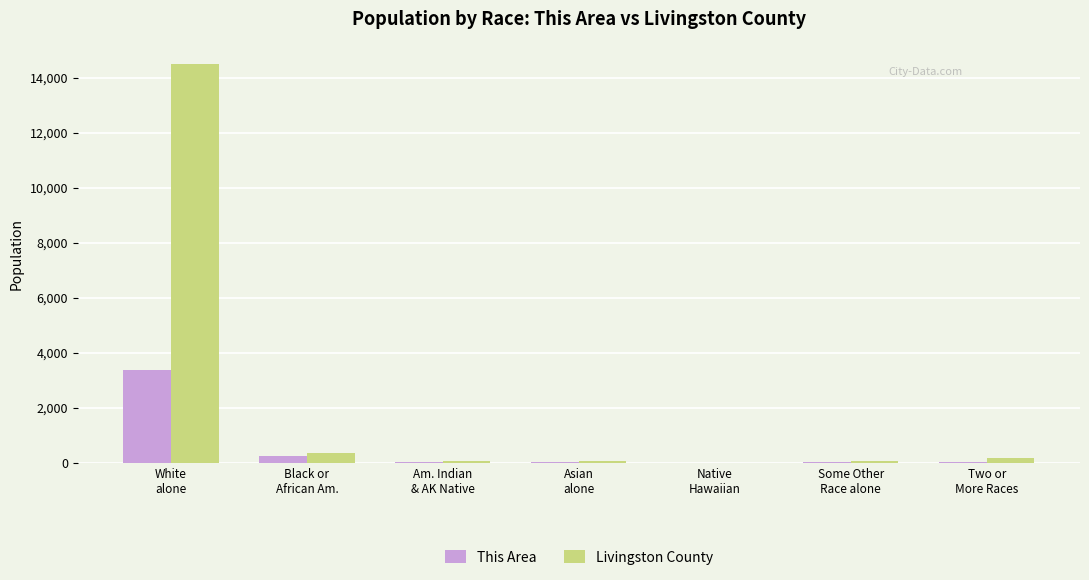

Which series has the largest total across all categories?

Livingston County